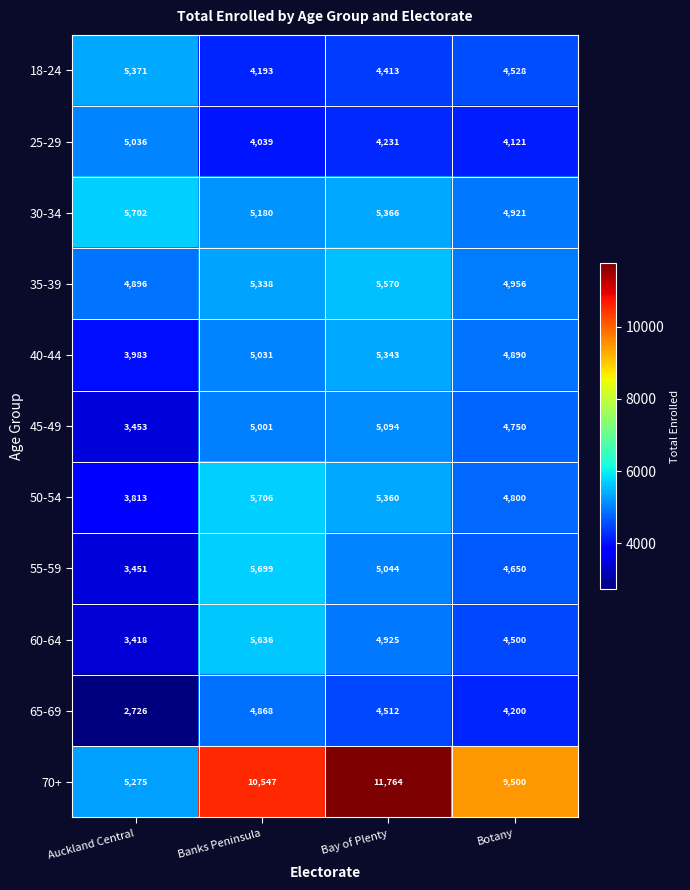

What is the difference between the highest and lowest values at Banks Peninsula?

6508